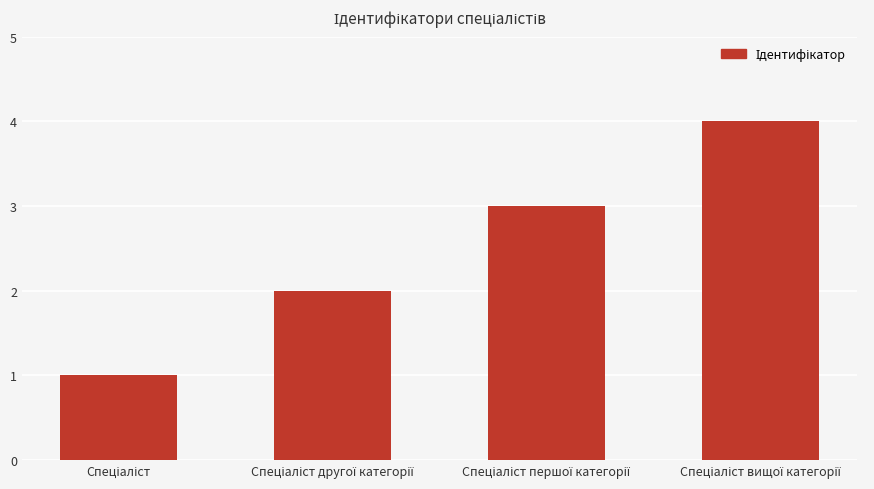

What is the maximum value shown in the chart?

4